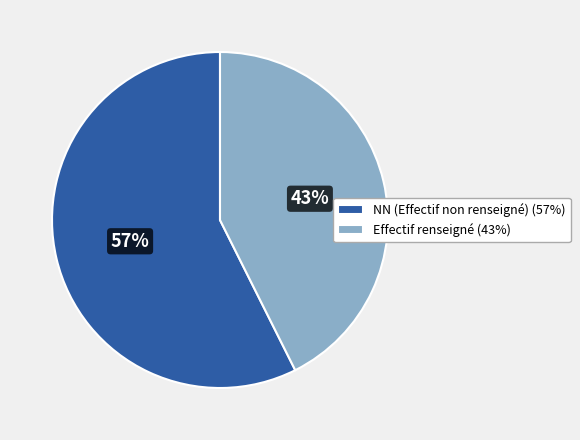

True or false: Effectif renseigné (43%) accounts for 32% of the total.

False